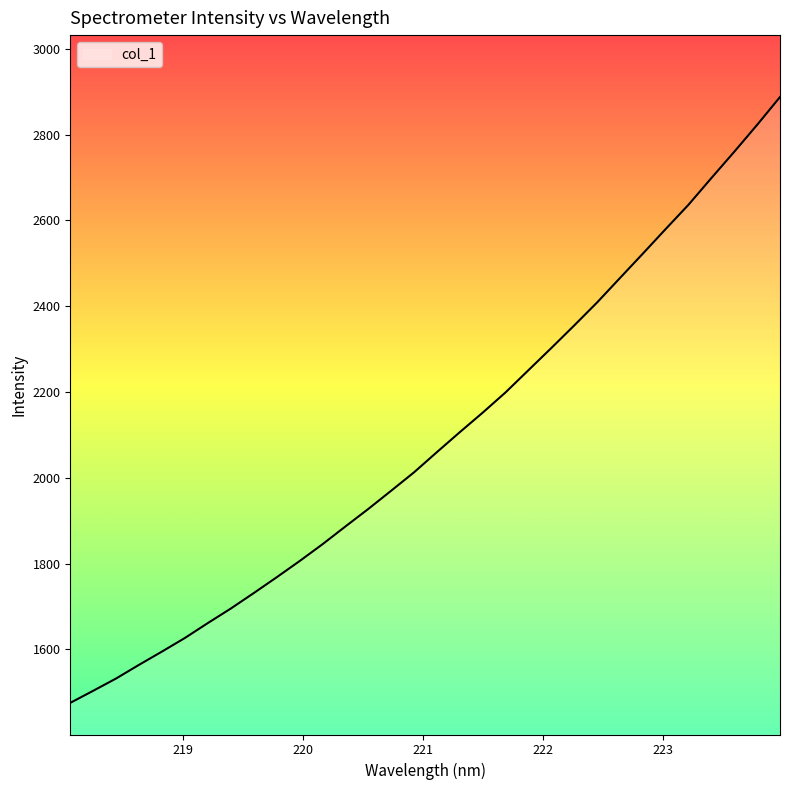

What is the difference between the maximum and minimum values?

1412.5